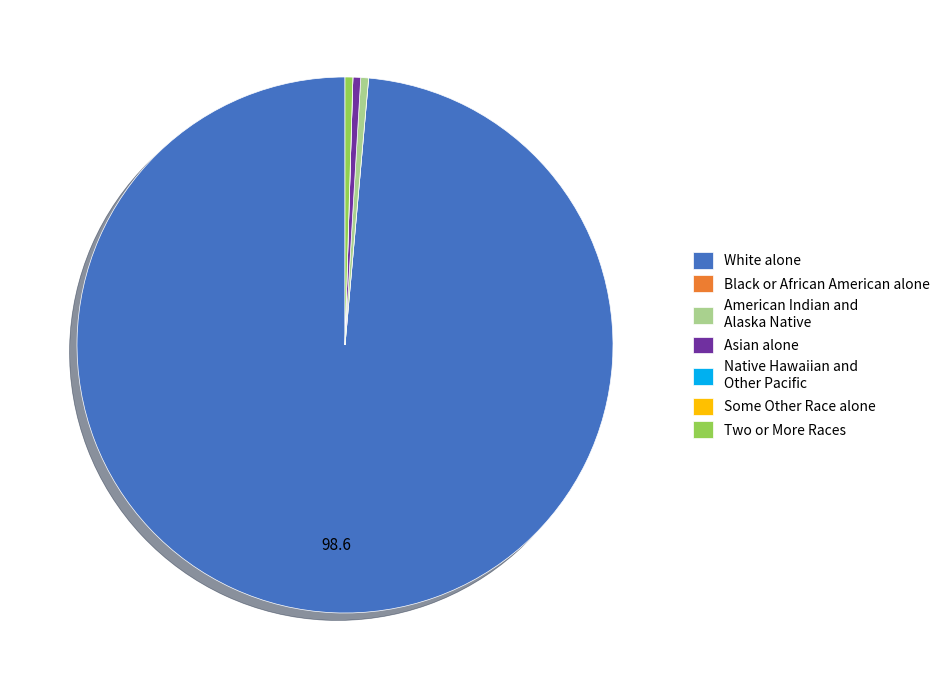

Which slice is the largest?

White alone